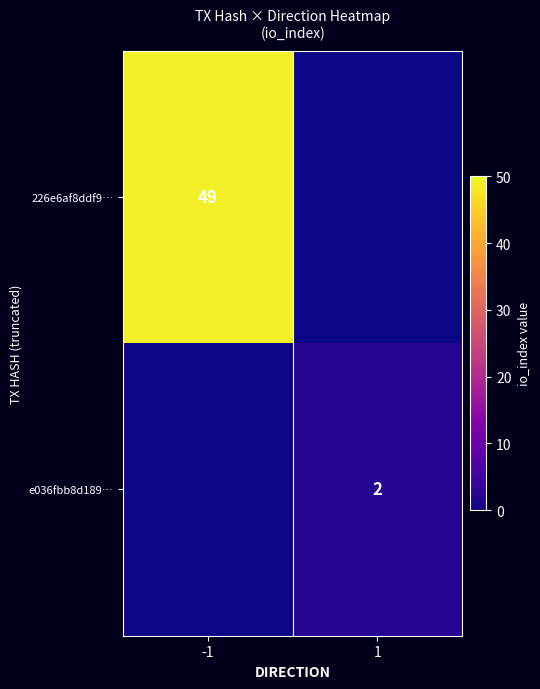

True or false: 226e6af8ddf9… has a value of 49 at -1.

True